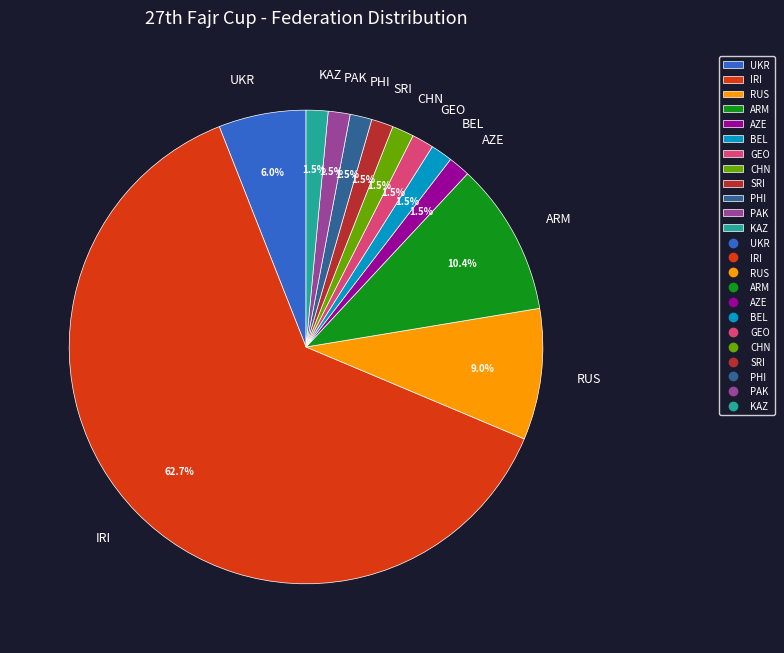

What portion of the pie excludes GEO?

98.5%